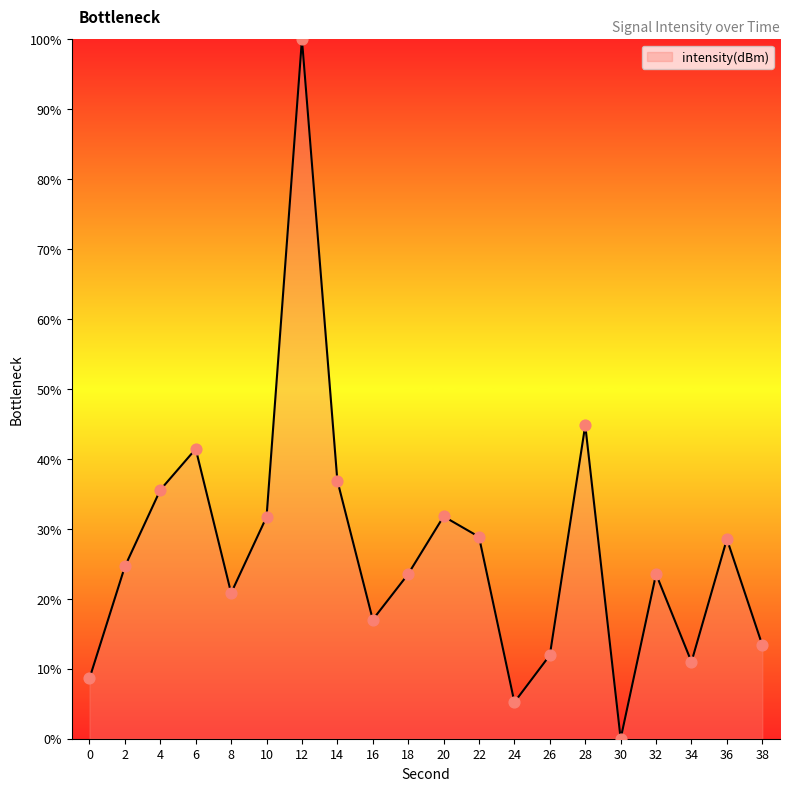

Approximately how many times larger is the value at 14 compared to 34?

3.4